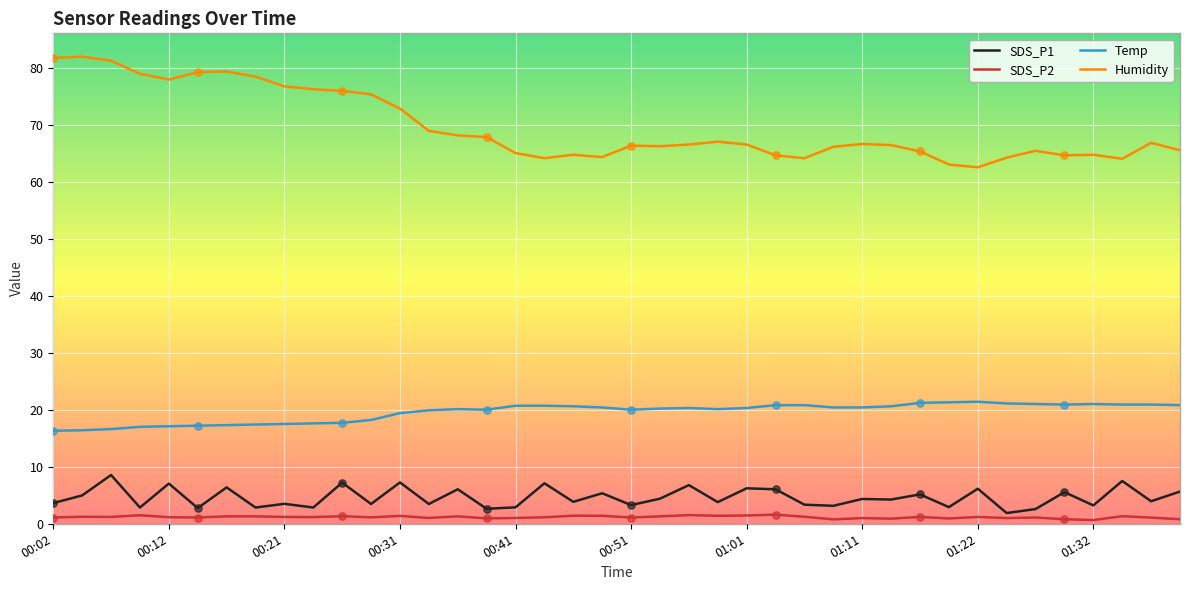

Which series contains the highest Y value?

Humidity